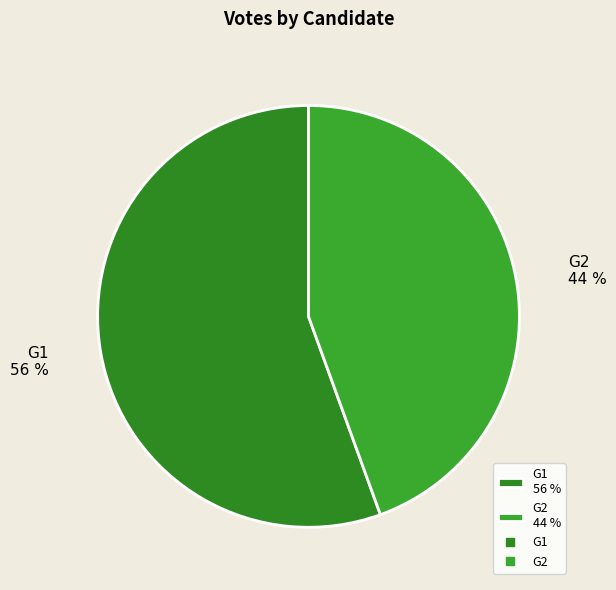

What is the ratio of the value at G2 44 % to the value at G1 56 %?

0.8